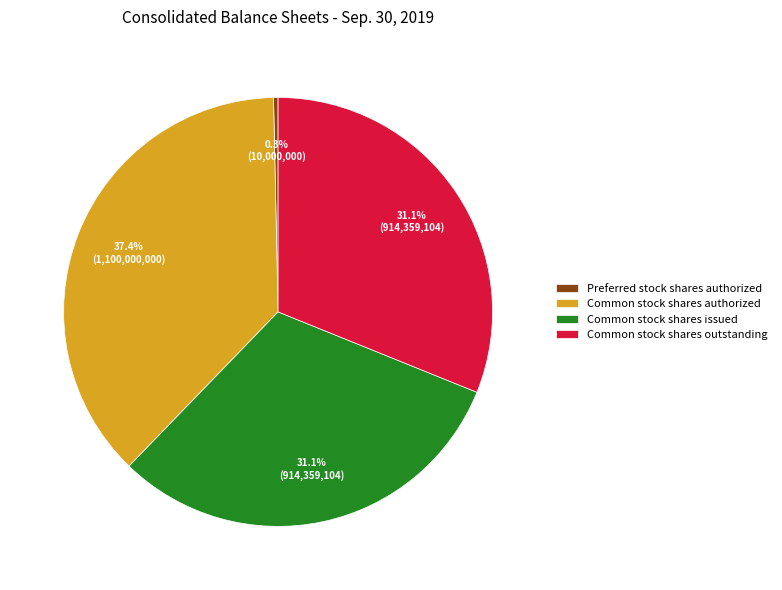

Is the sum of Common stock shares issued and Preferred stock shares authorized greater than half?

No